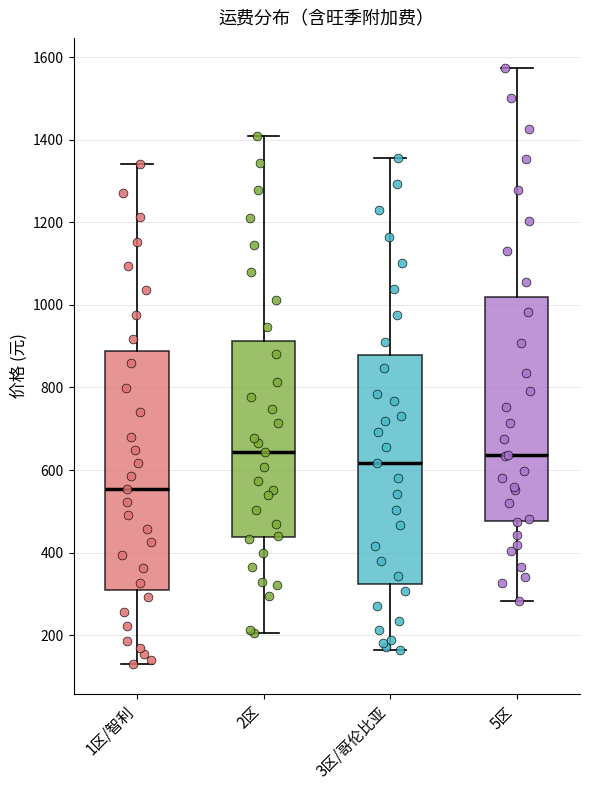

Where is the lower edge of the box for 5区 on the y-axis? The values are not printed on the chart, so give them approximately, as read against the axis.

480